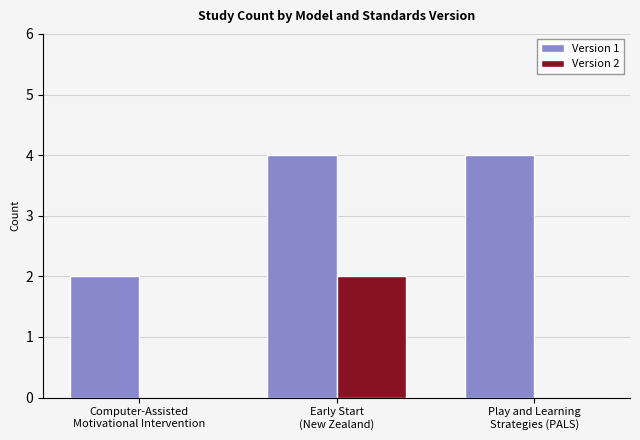

What is the spread (max minus min) of values at Early Start
(New Zealand)?

2